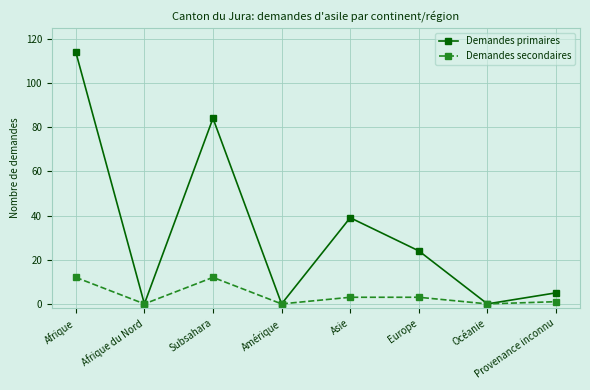

What is the label of the 6th point from the right?

Subsahara